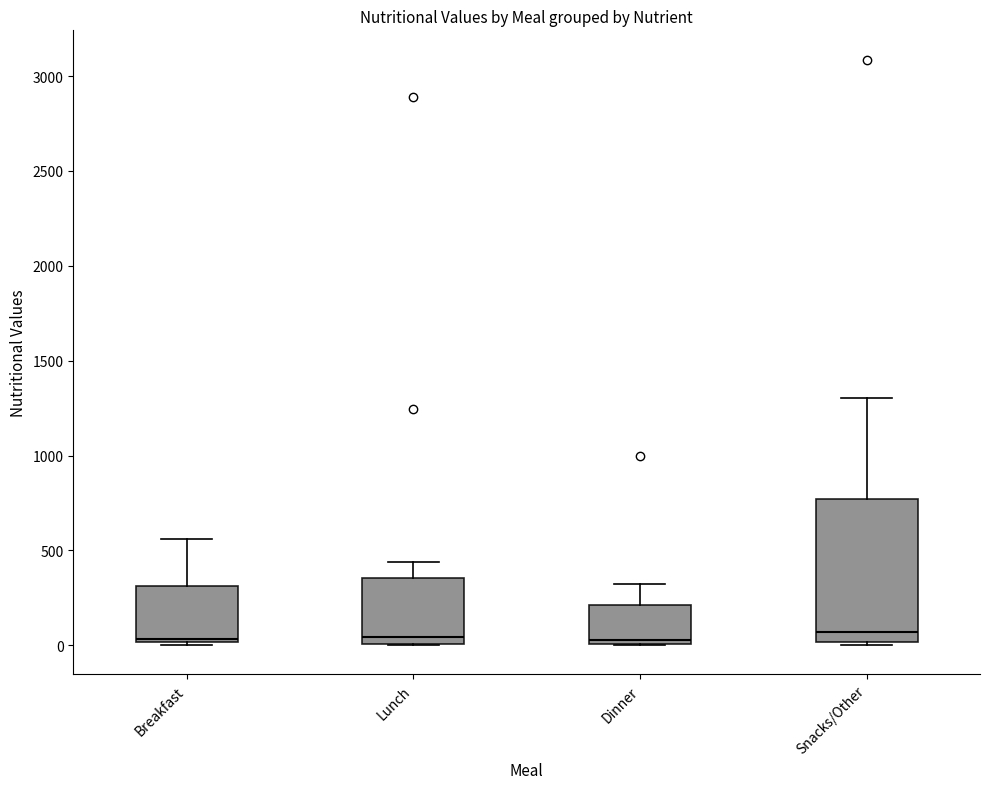

Reading left to right, read every box against the y-axis: the position of its median line, the range the box covers, and the ends of its whiskers. The values are not printed on the chart, so give them approximately, as read against the axis.

Breakfast: median 50, box 0 to 300, whiskers 0 to 550
Lunch: median 50, box 0 to 350, whiskers 0 to 450
Dinner: median 50, box 0 to 200, whiskers 0 to 300
Snacks/Other: median 50, box 0 to 750, whiskers 0 to 1300